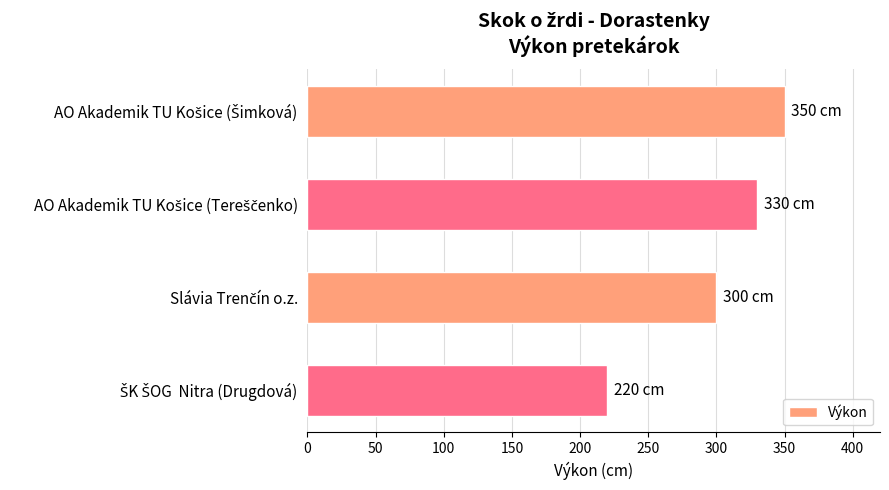

What is the value of the 1st bar from the top?

350